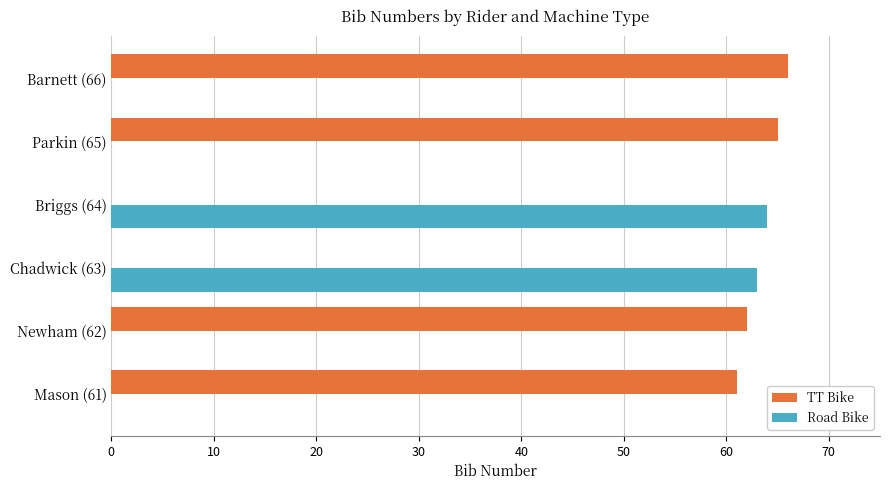

What is the sum of all TT Bike values?

254